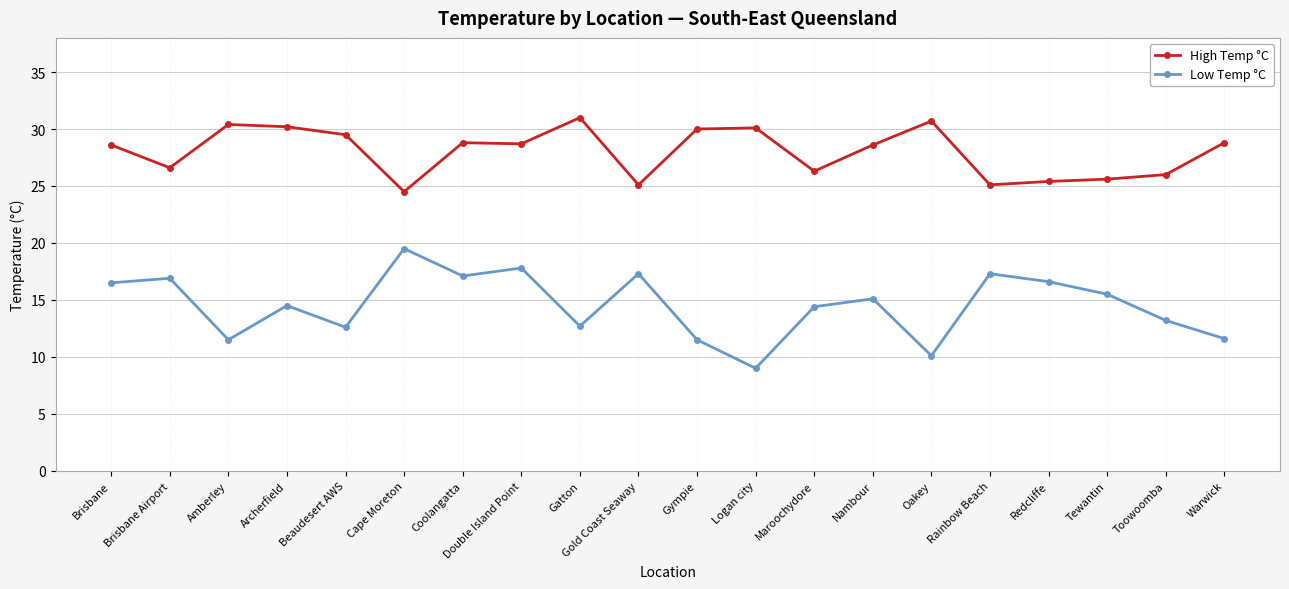

True or false: High Temp °C and Low Temp °C intersect in this chart.

False